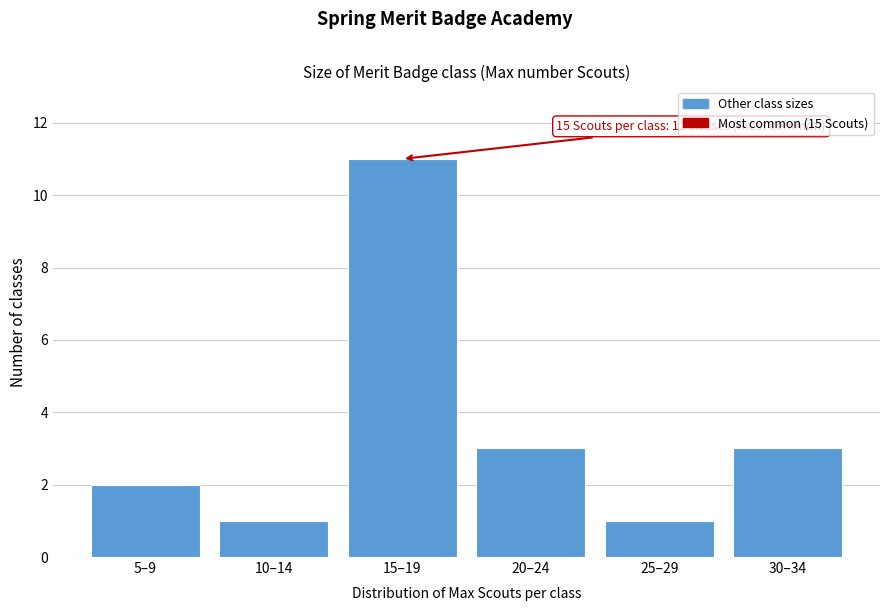

Reading left to right, what are all the values shown in this chart?

2	1	11	3	1	3